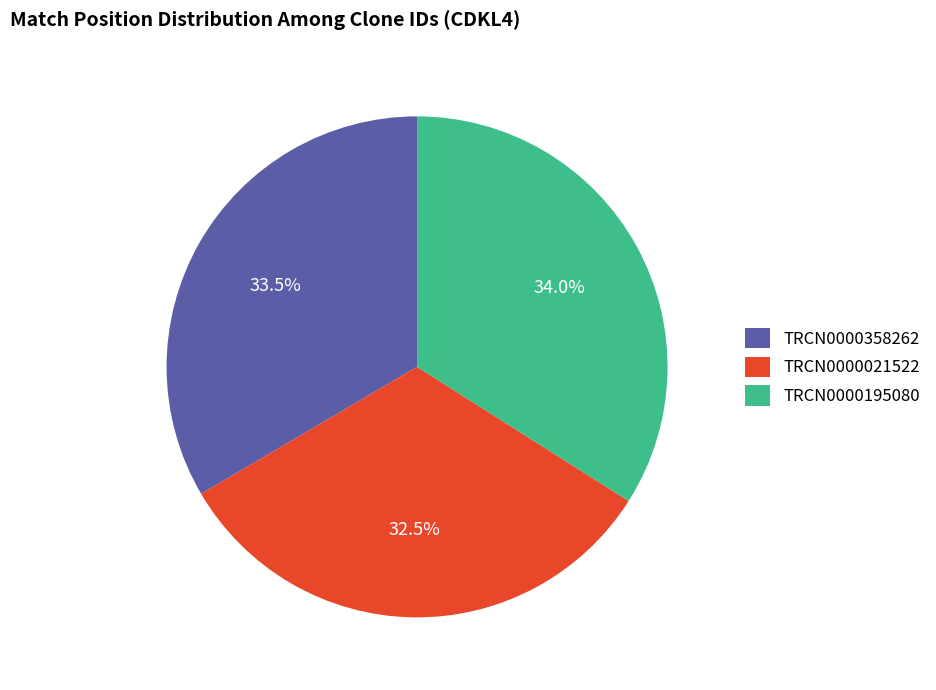

Which has a higher value, TRCN0000021522 or TRCN0000358262?

TRCN0000358262